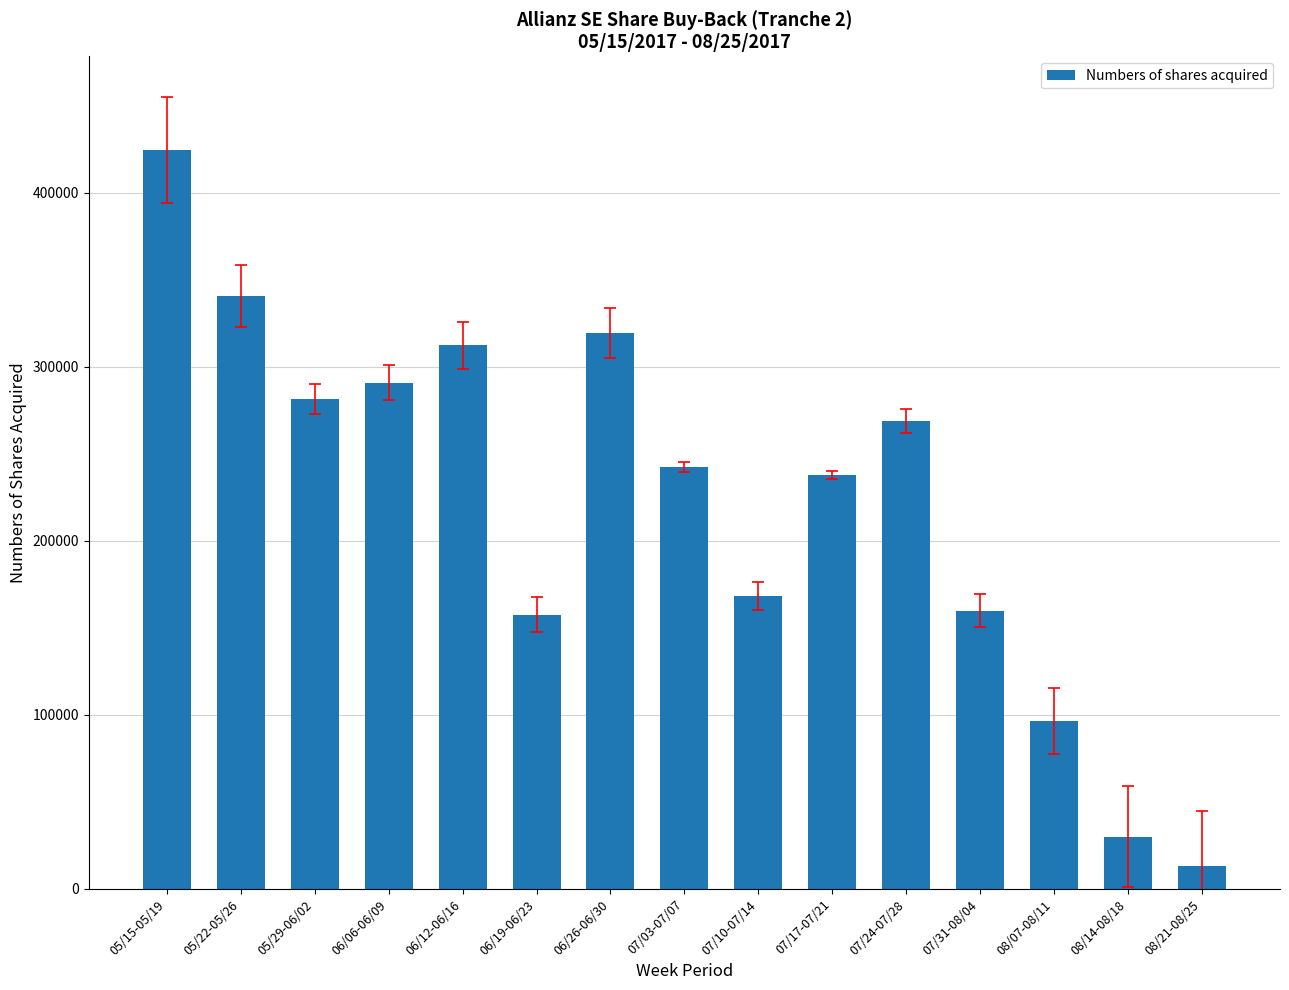

Reading left to right, list all the values displayed in this chart.

05/15-05/19=424594	05/22-05/26=340777	05/29-06/02=281511	06/06-06/09=290983	06/12-06/16=312469	06/19-06/23=157687	06/26-06/30=319318	07/03-07/07=242439	07/10-07/14=168365	07/17-07/21=238043	07/24-07/28=269162	07/31-08/04=159897	08/07-08/11=96444	08/14-08/18=29937	08/21-08/25=13141